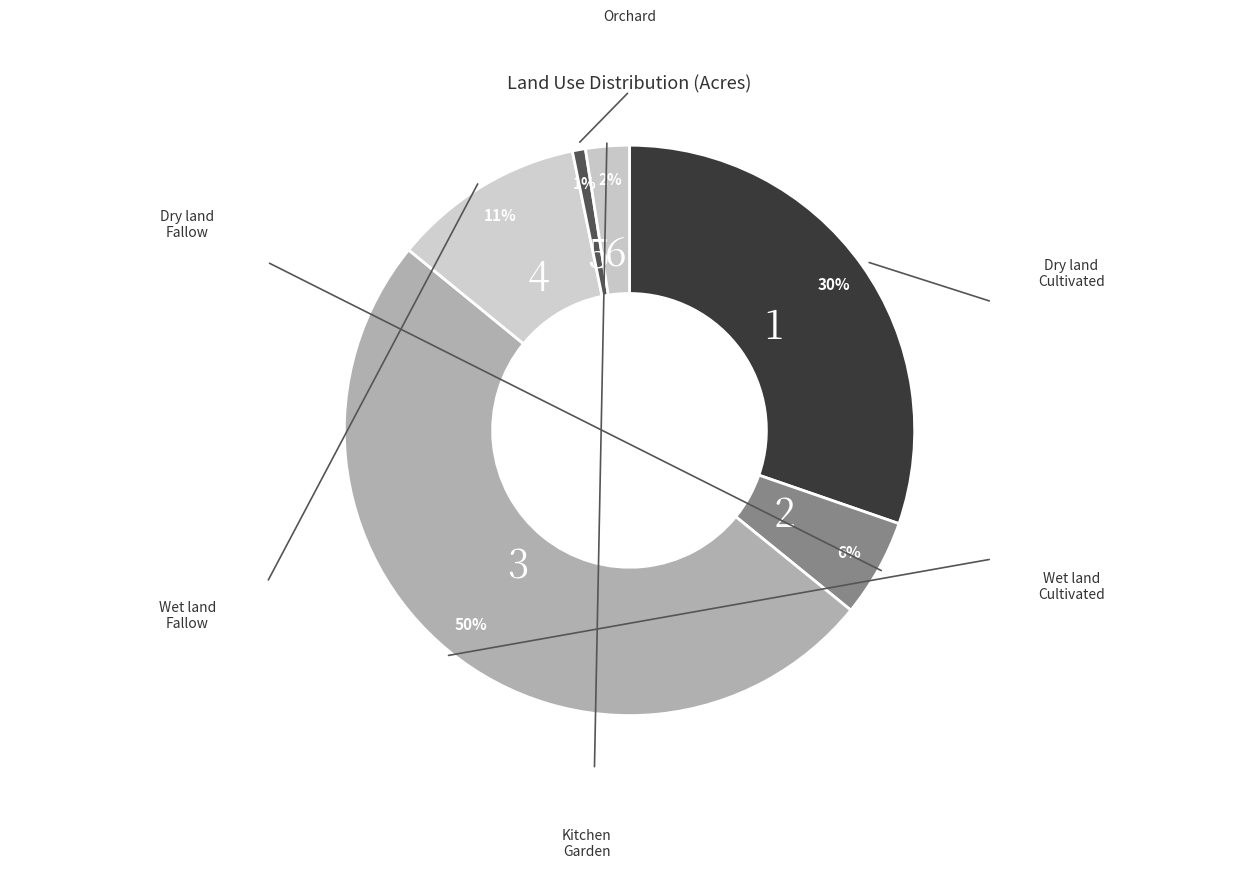

To the nearest percent, what portion does Dry land Cultivated represent?

30%